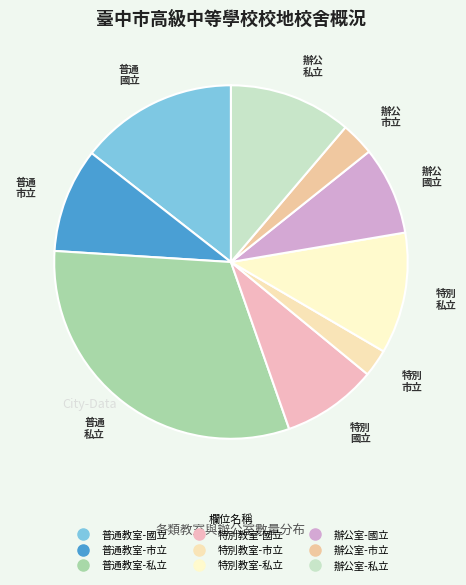

Which category has the biggest portion of the pie?

普通教室-私立